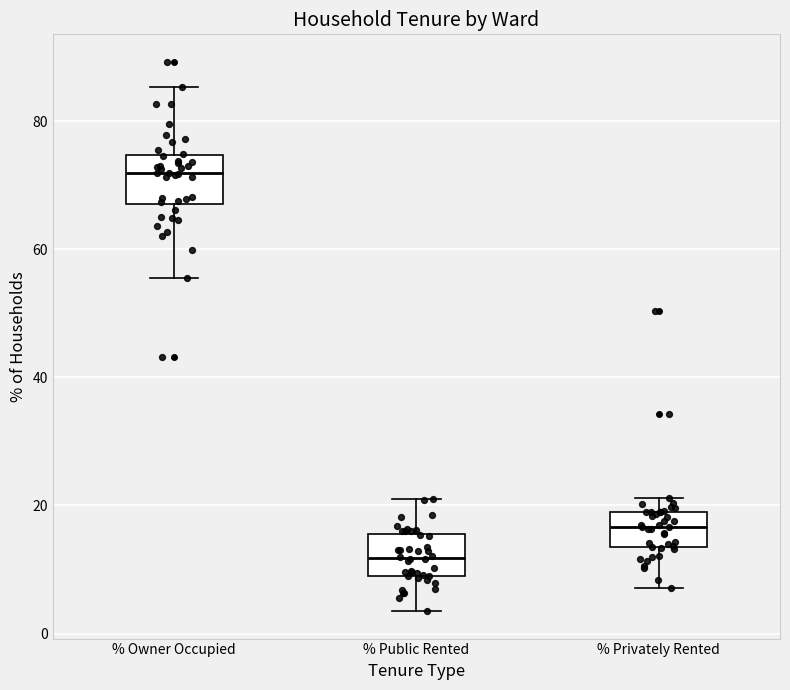

Reading left to right, read every box against the y-axis: the position of its median line, the range the box covers, and the ends of its whiskers. The values are not printed on the chart, so give them approximately, as read against the axis.

% Owner Occupied: median 72, box 68 to 74, whiskers 56 to 86
% Public Rented: median 12, box 10 to 16, whiskers 4 to 20
% Privately Rented: median 16, box 14 to 20, whiskers 8 to 22